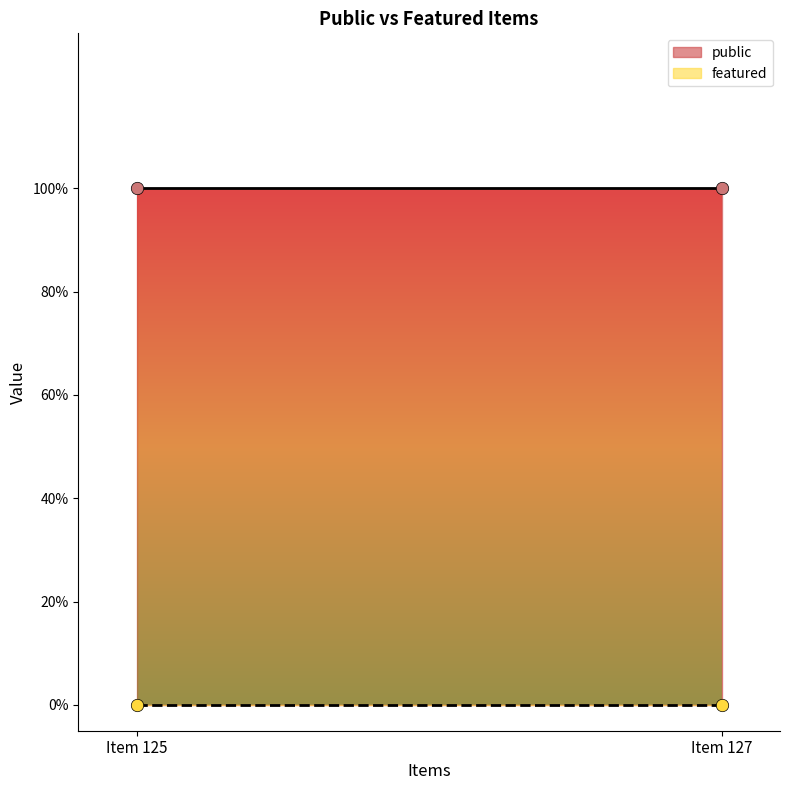

Is the value of featured at Item 127 greater than the value of public at Item 127?

No